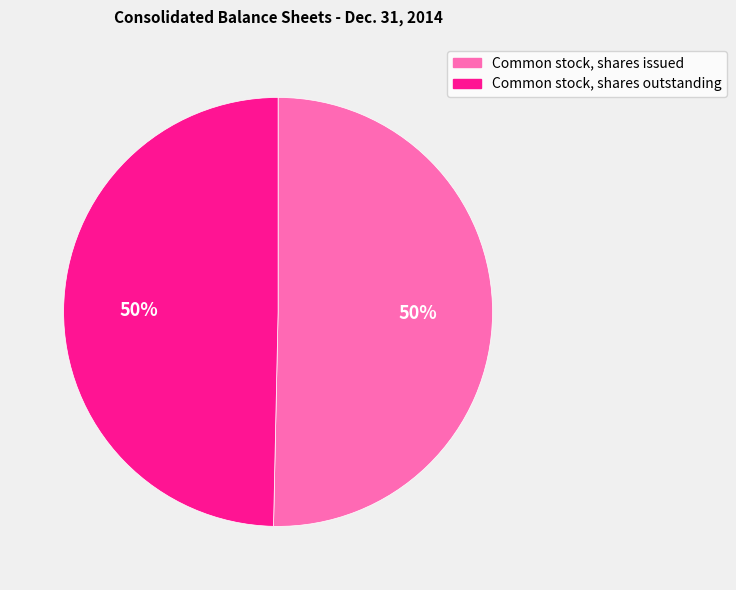

To the nearest percent, what portion does Common stock, shares outstanding represent?

50%